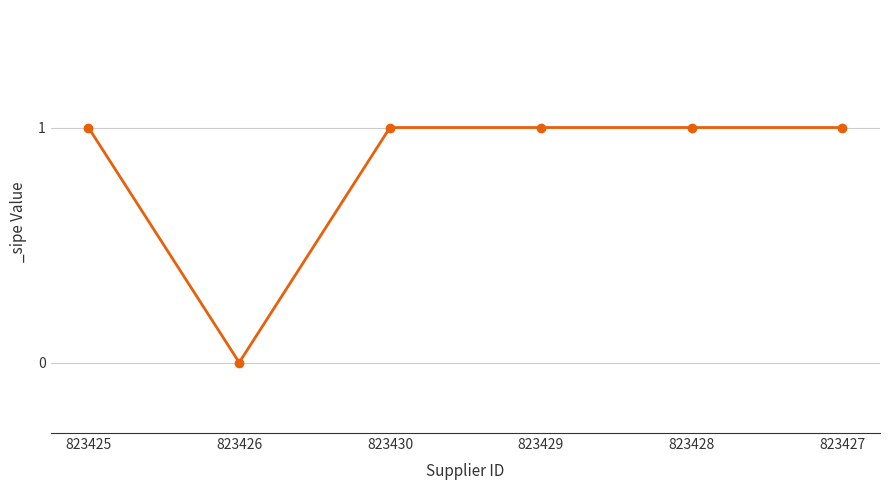

How many values are above zero?

5